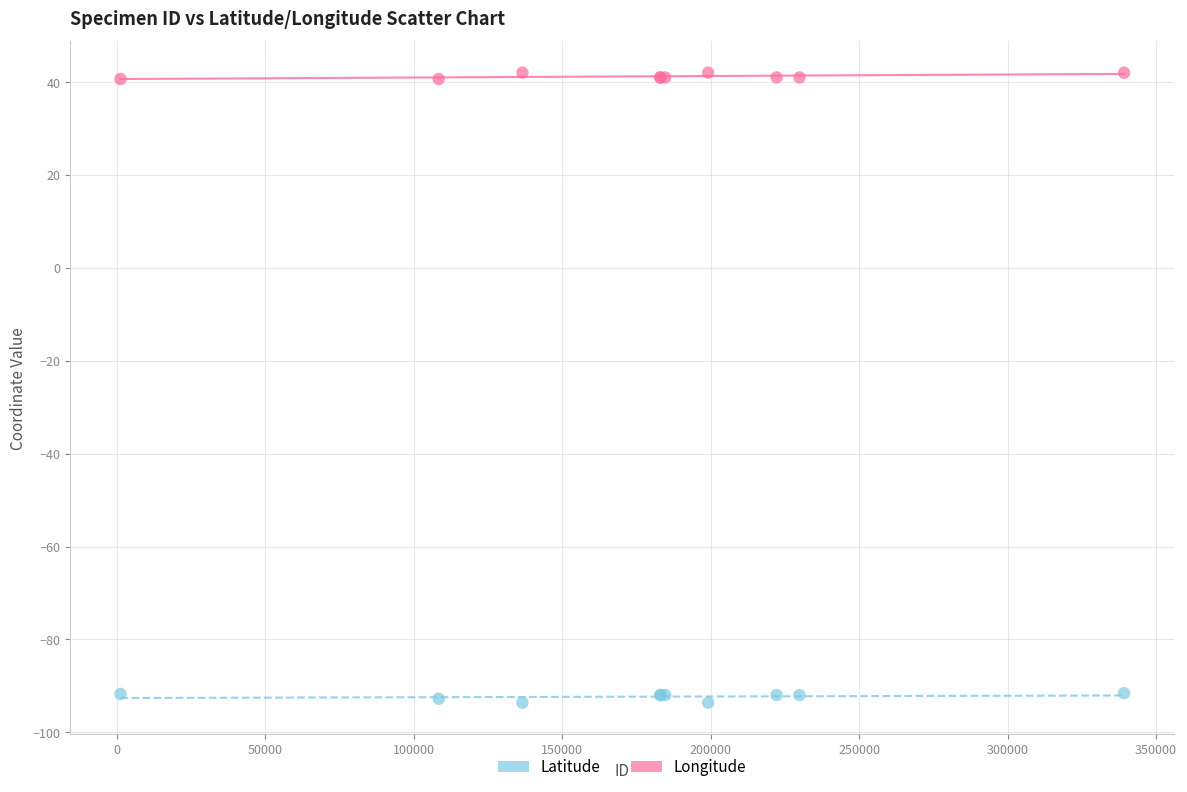

Which series contains the highest Y value?

Latitude